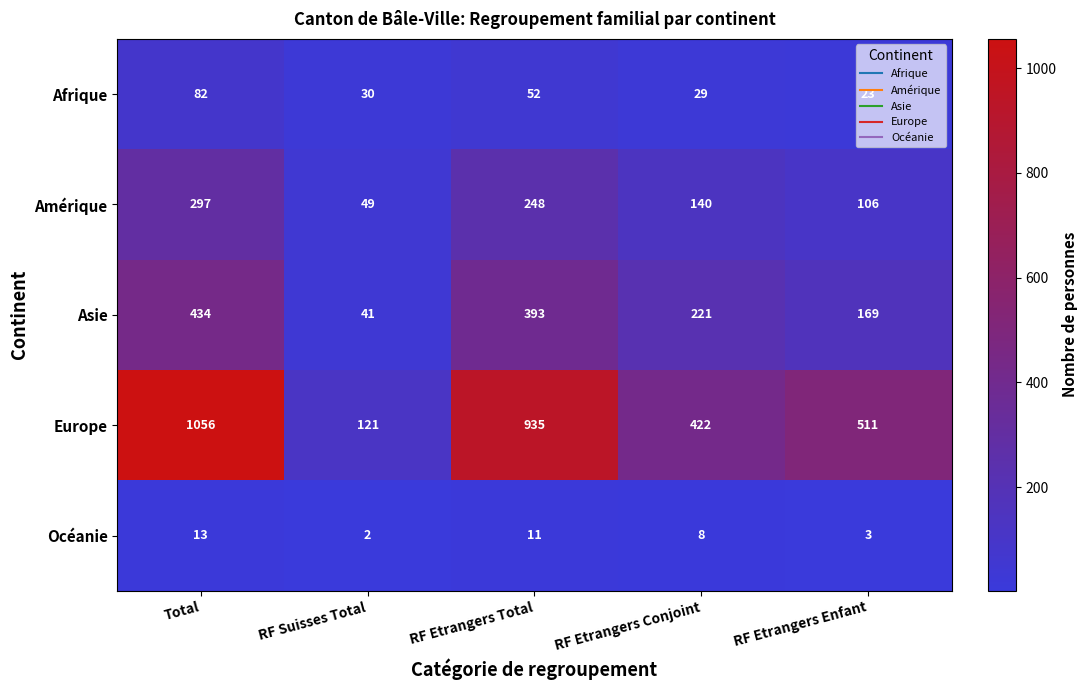

The Amérique series shows 297 at Total. True or false?

True